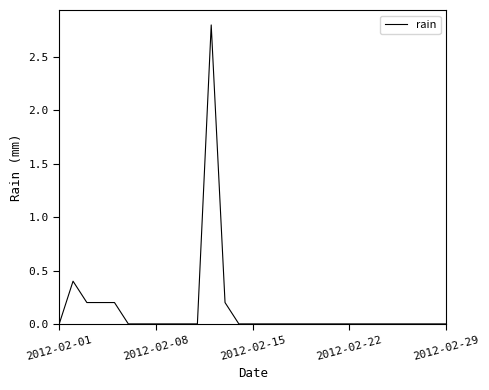

Reading right to left, what are all the values shown in this chart?

0.0	0.0	0.0	0.0	0.0	0.0	0.0	0.0	0.0	0.0	0.0	0.0	0.0	0.0	0.0	0.0	0.2	2.8	0.0	0.0	0.0	0.0	0.0	0.0	0.2	0.2	0.2	0.4	0.0